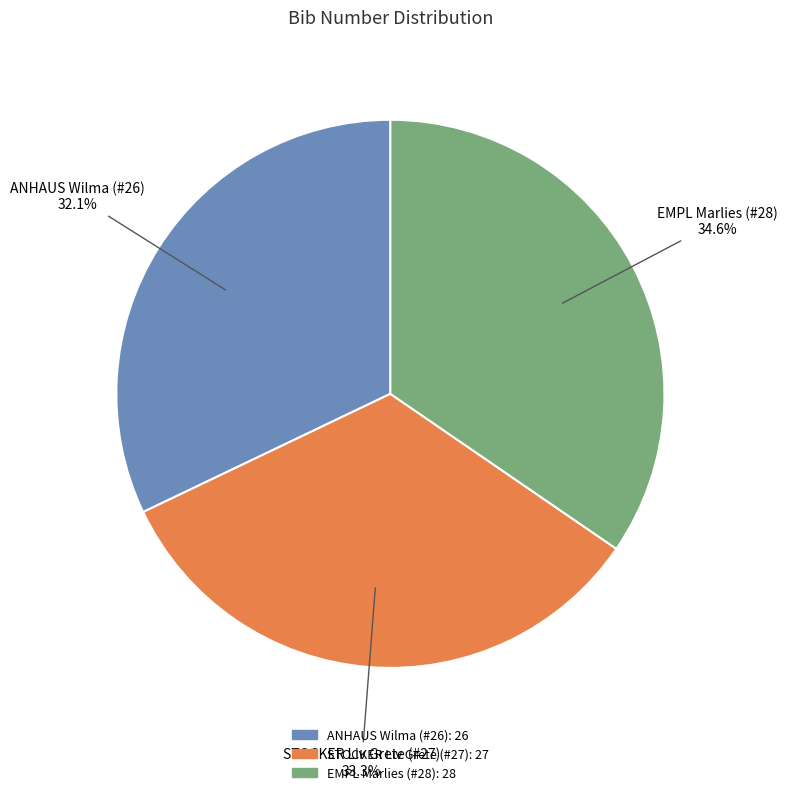

How many slices are in this pie chart?

3